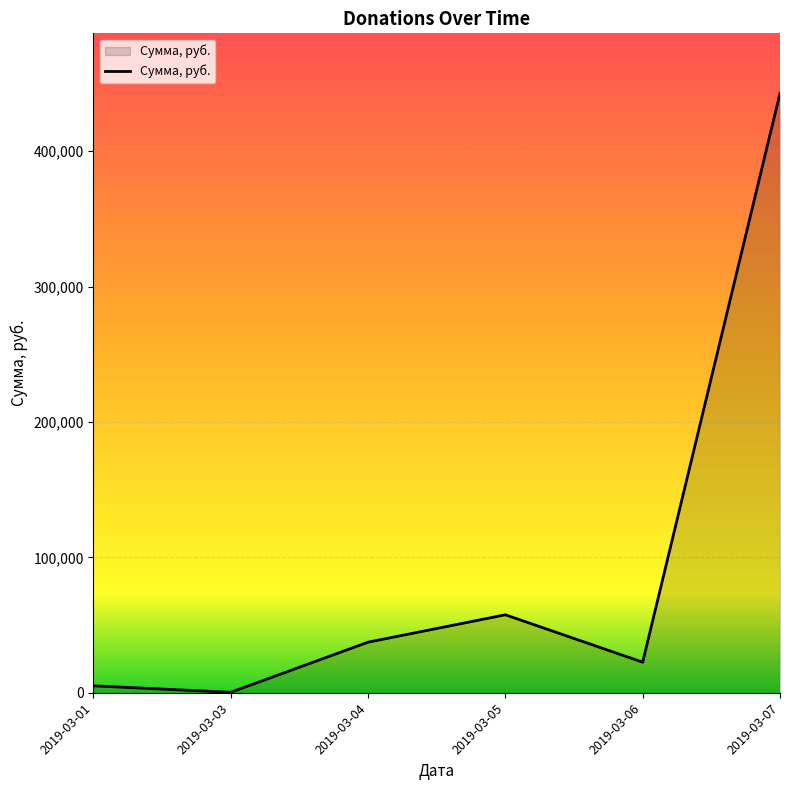

At which category does the data reach its first local peak?

2019-03-05